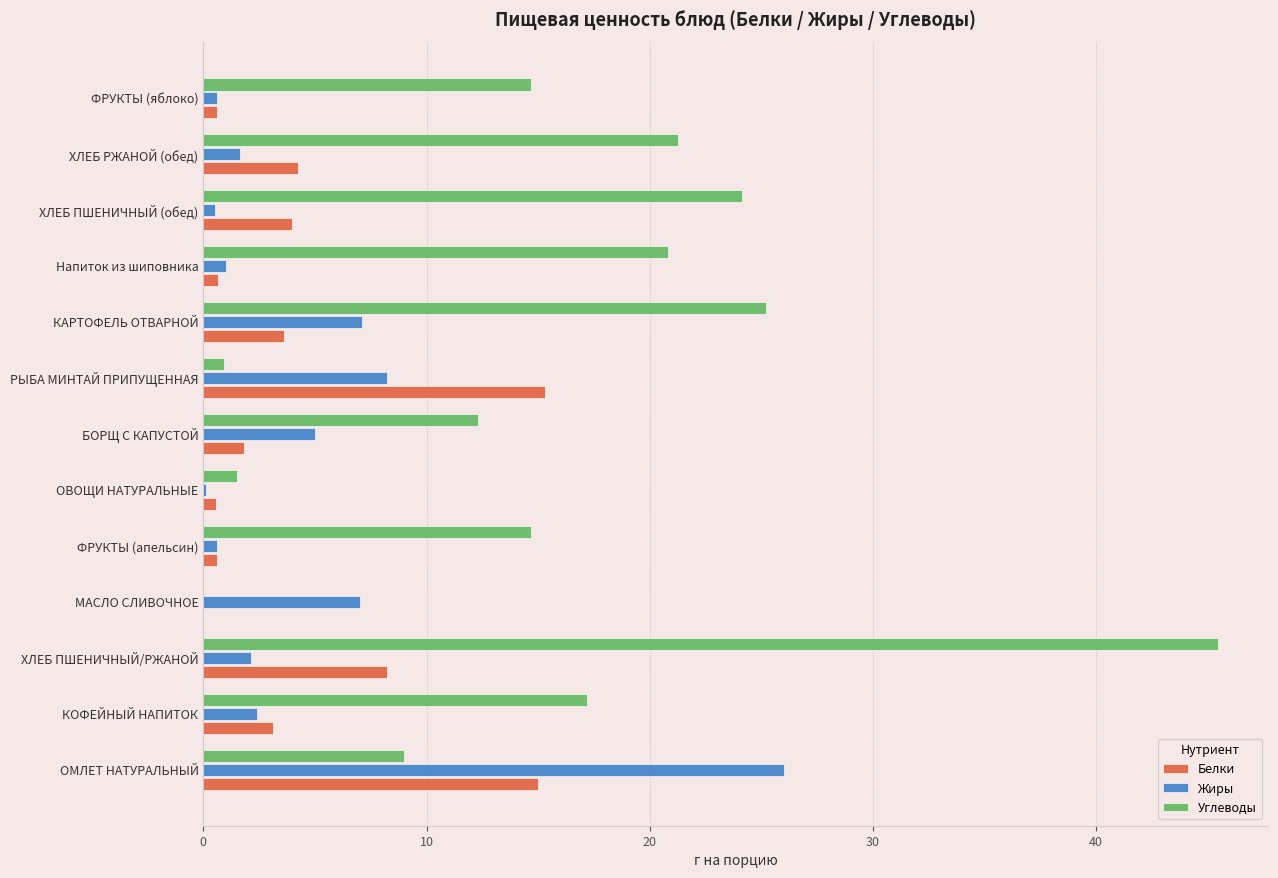

The value of Углеводы at ОВОЩИ НАТУРАЛЬНЫЕ is 1.5. True or false?

True